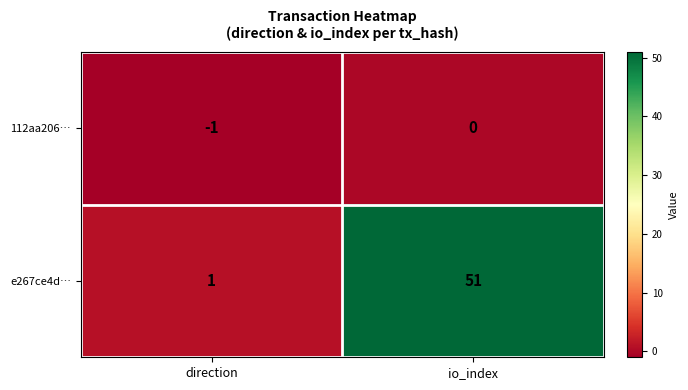

Which series has the widest spread of values?

e267ce4d…